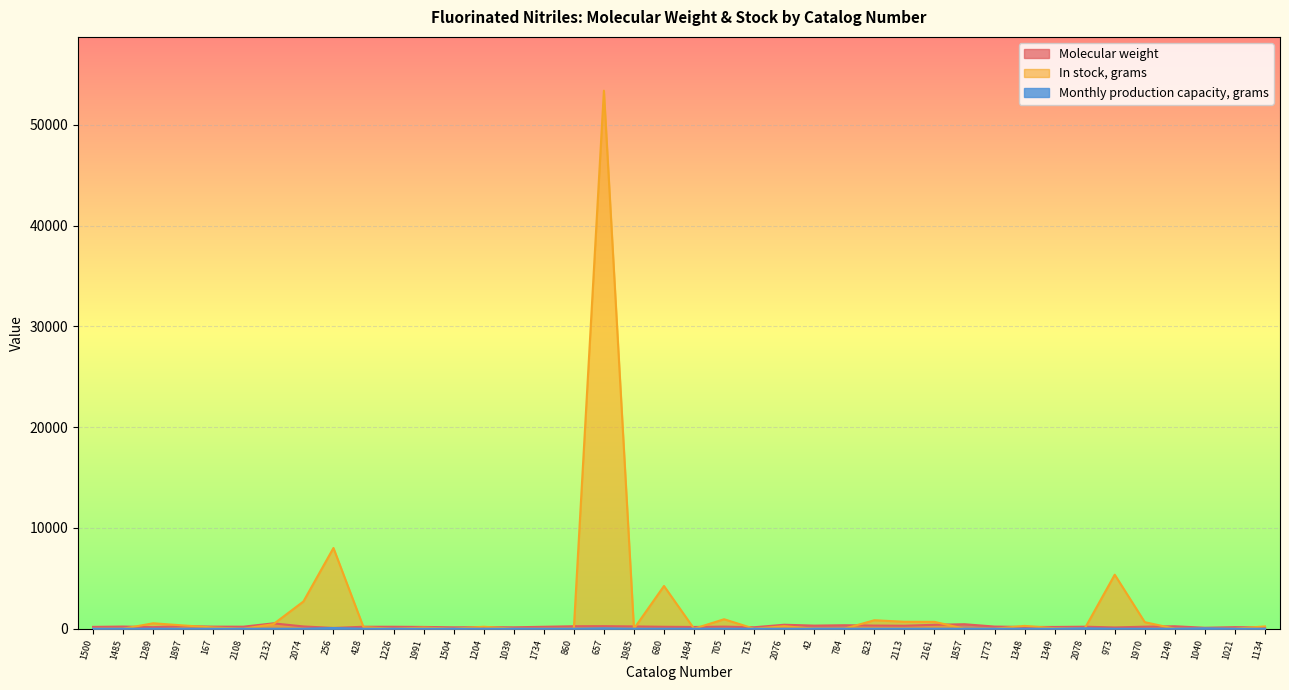

What position from the right is 1249?

4